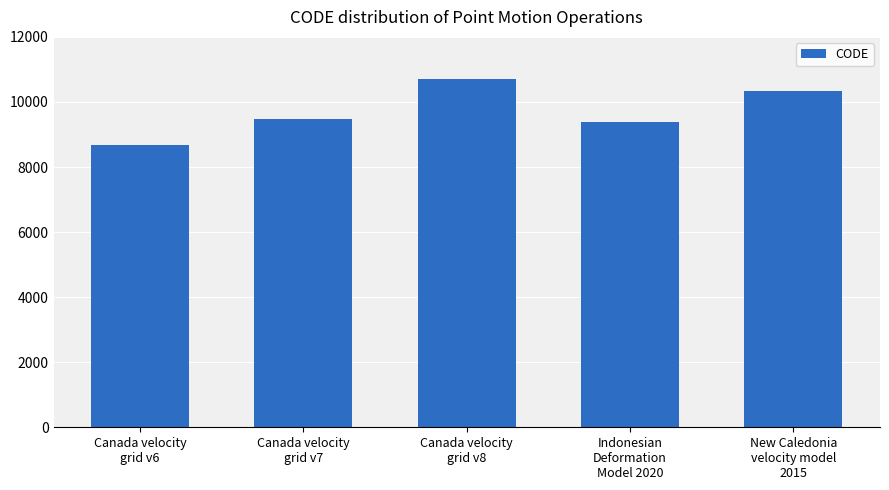

List the labels in order of value, largest first.

Canada velocity
grid v8, New Caledonia
velocity model
2015, Canada velocity
grid v7, Indonesian
Deformation
Model 2020, Canada velocity
grid v6